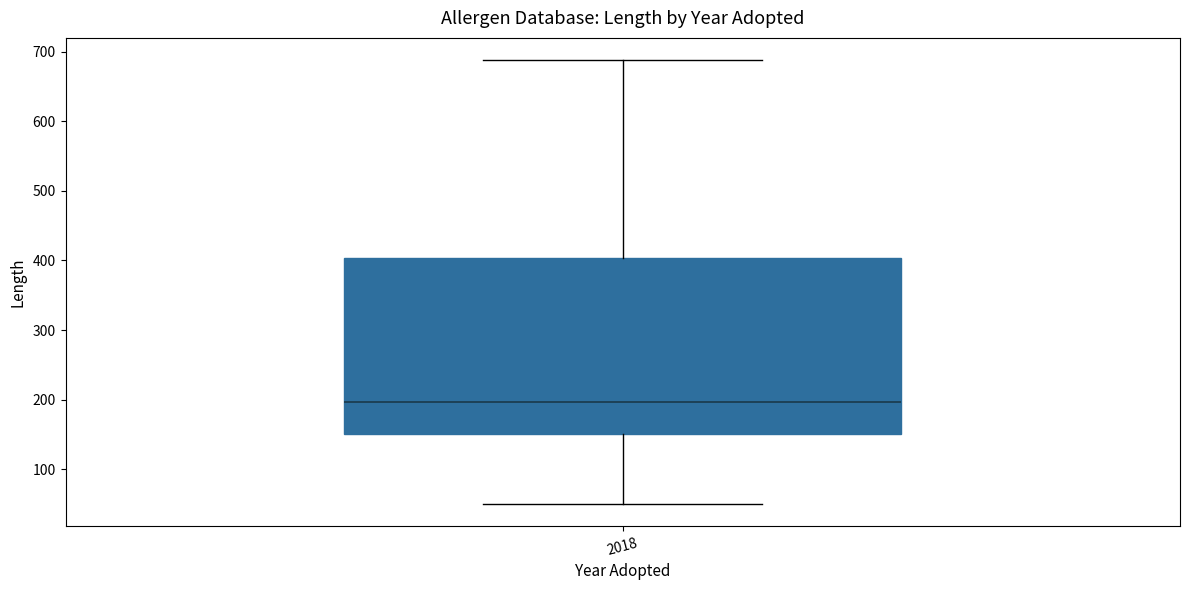

Read this box plot against the y-axis: the position of the median line, the range covered by the box, and the ends of both whiskers. The values are not printed on the chart, so give them approximately, as read against the axis.

median 200, box 150 to 400, whiskers 50 to 690